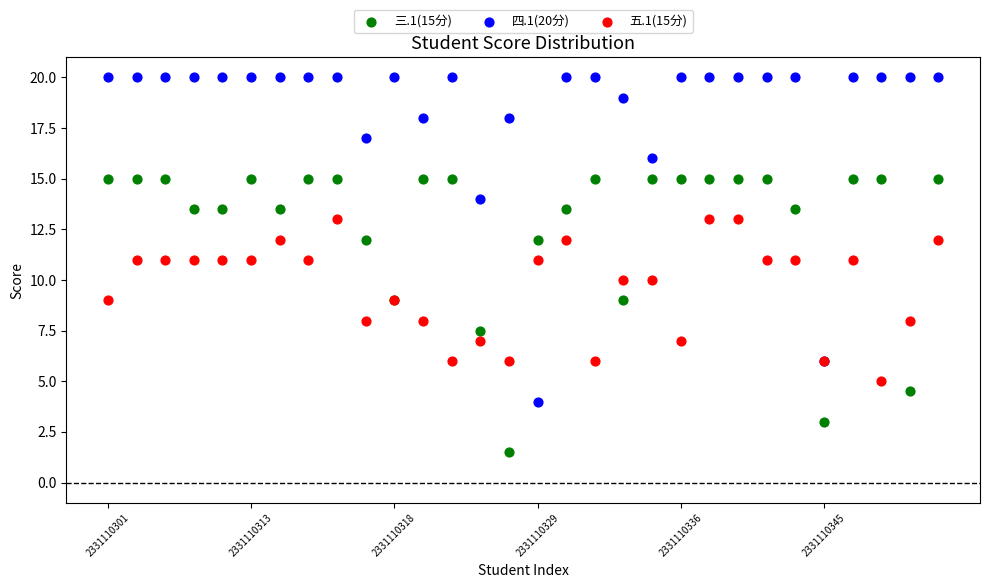

Which series has the widest spread of Y values?

四.1(20分)